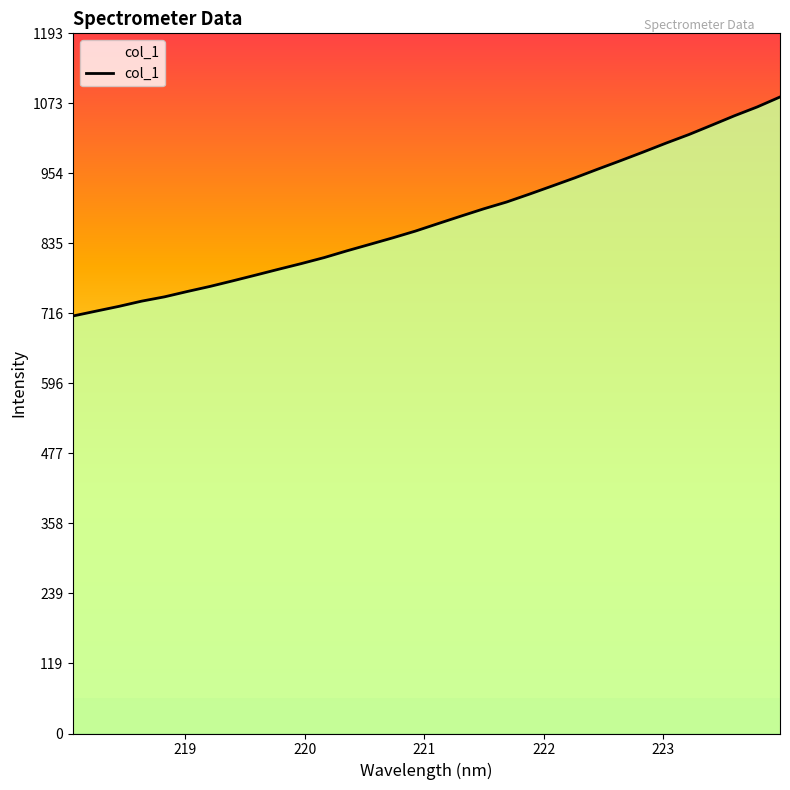

What is the smallest value displayed?

711.3